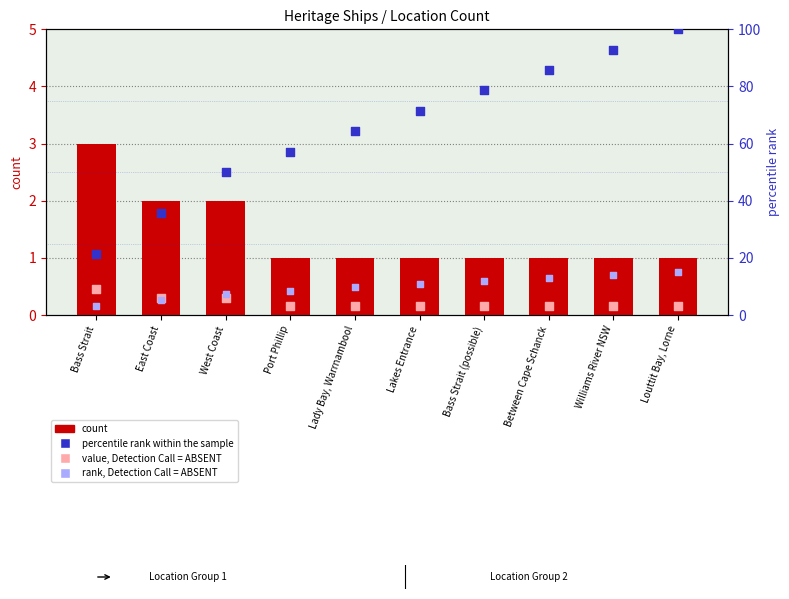

What are all the series names shown in the legend?

count, value, Detection Call = ABSENT, percentile rank within the sample, rank, Detection Call = ABSENT